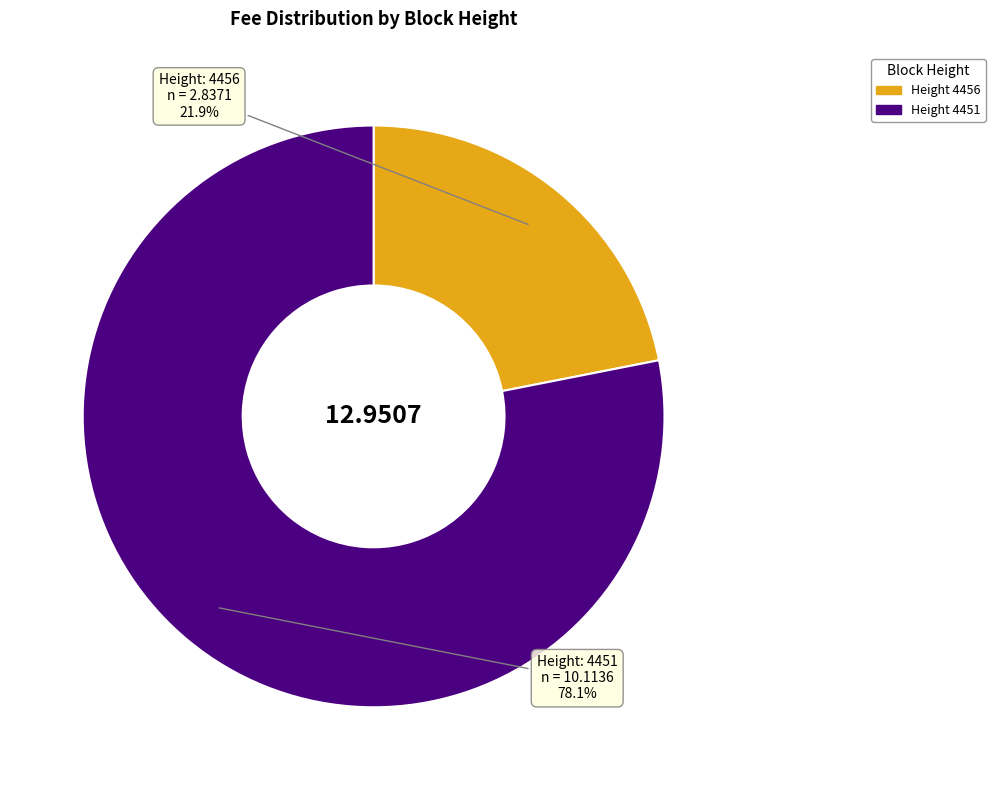

Is there any slice that represents more than half of the pie?

Yes